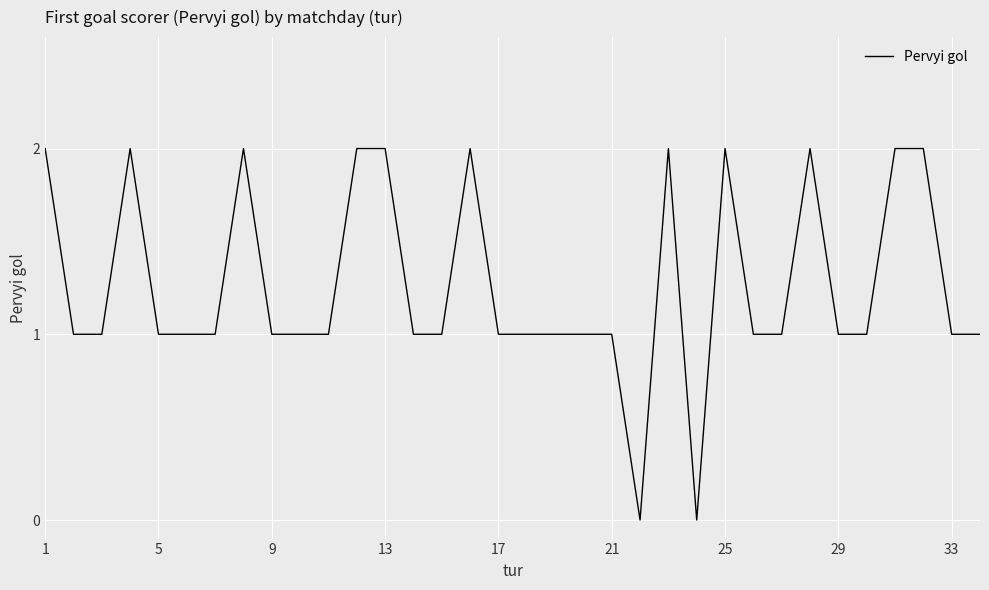

The value at 21 is 0. True or false?

False